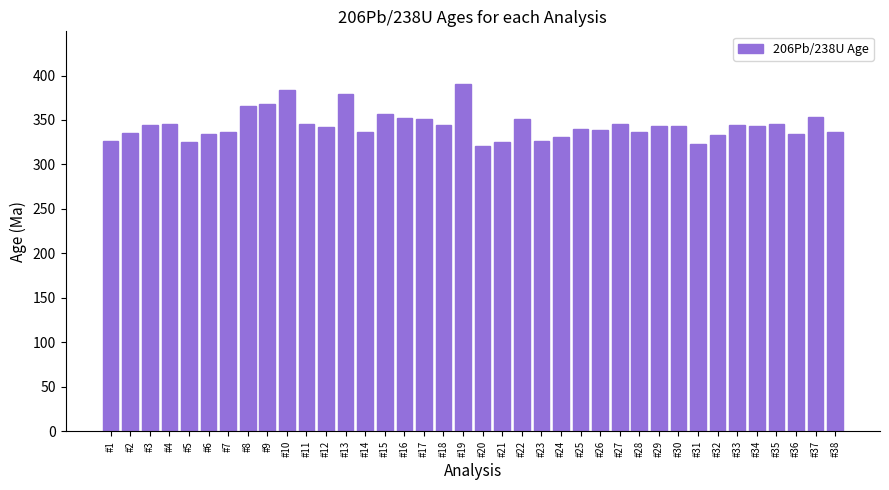

How many distinct data groups are displayed?

1